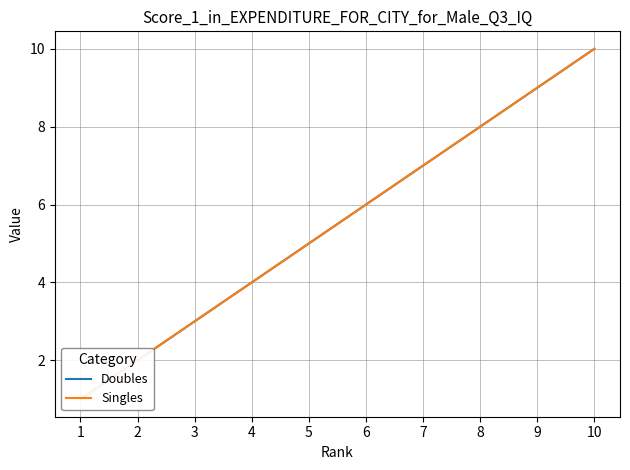

Rank the series by their maximum value, from lowest to highest.

Doubles, Singles